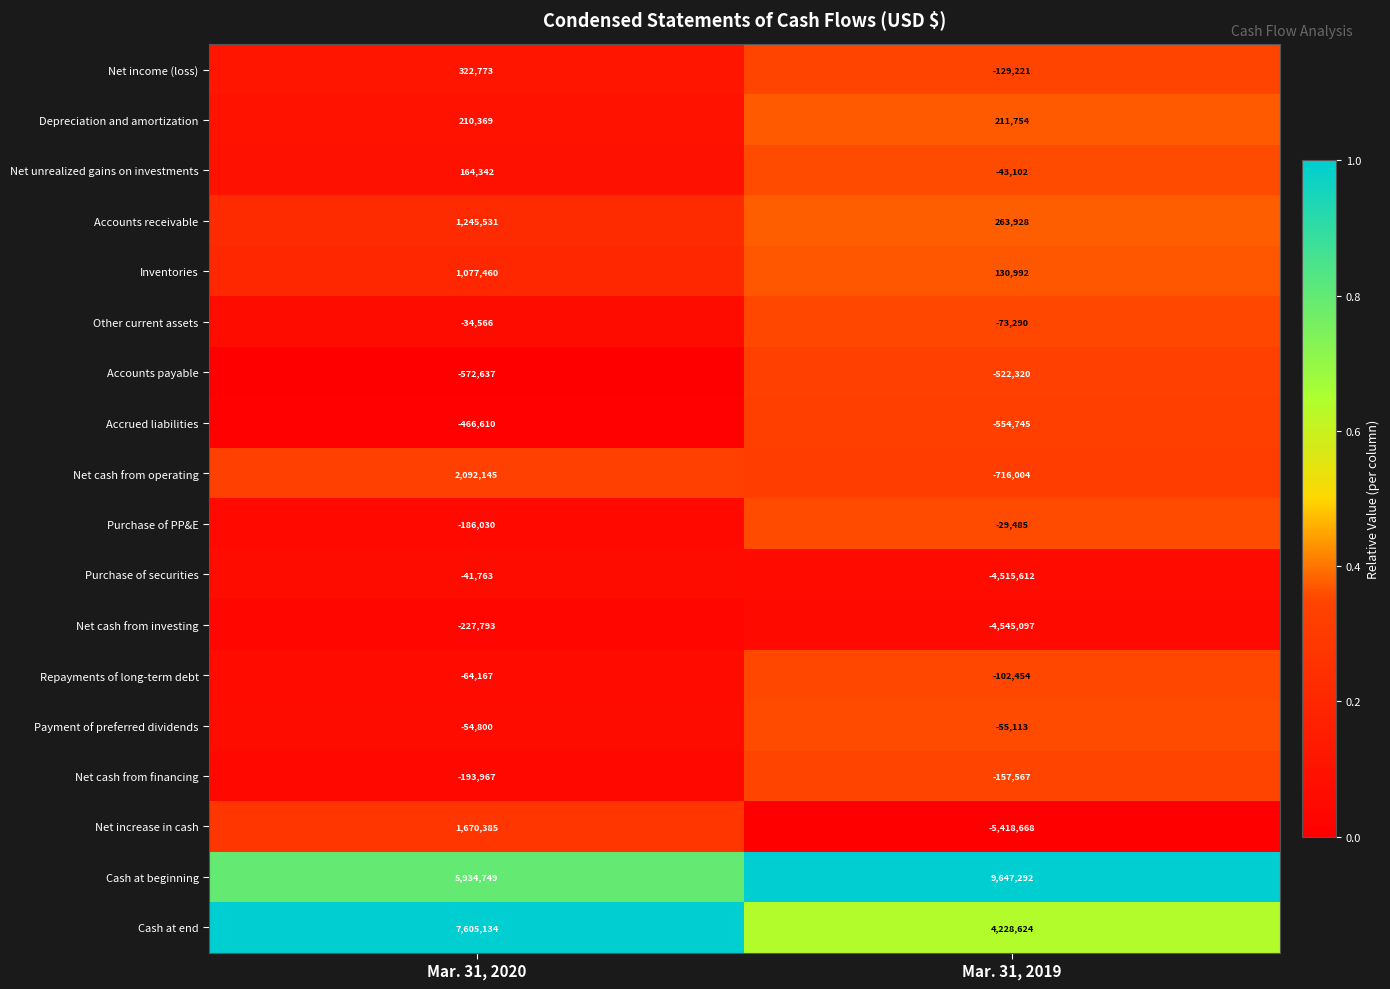

What is the difference between the highest and lowest values at Mar. 31, 2019?

15065960